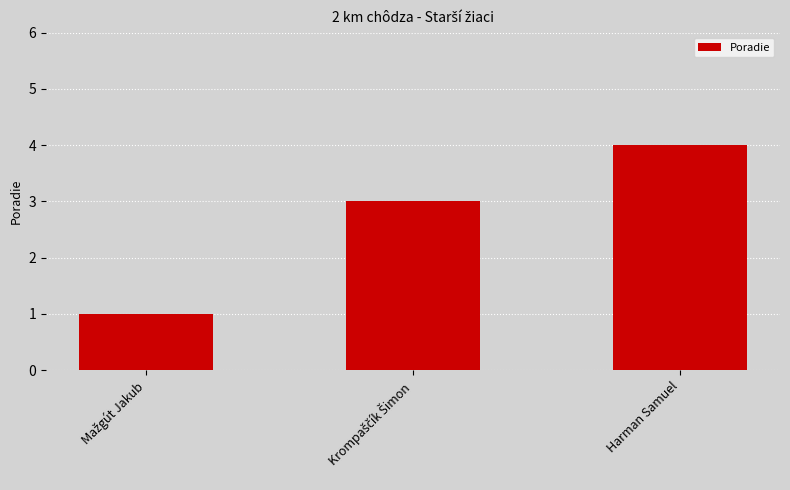

True or false: the data shows 4 at Harman Samuel.

True